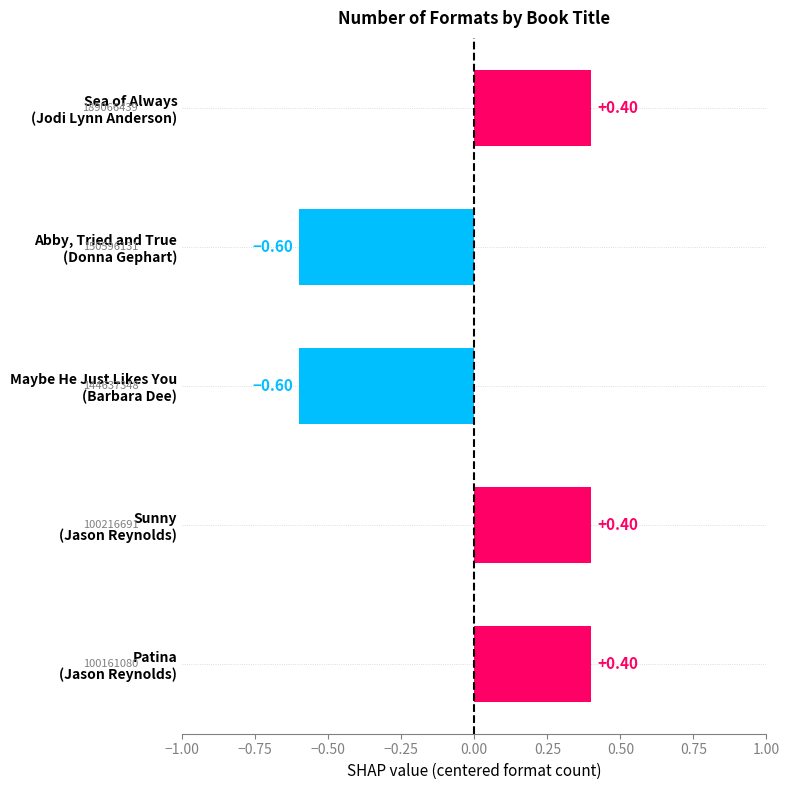

What is the difference between the maximum and minimum values?

1.0